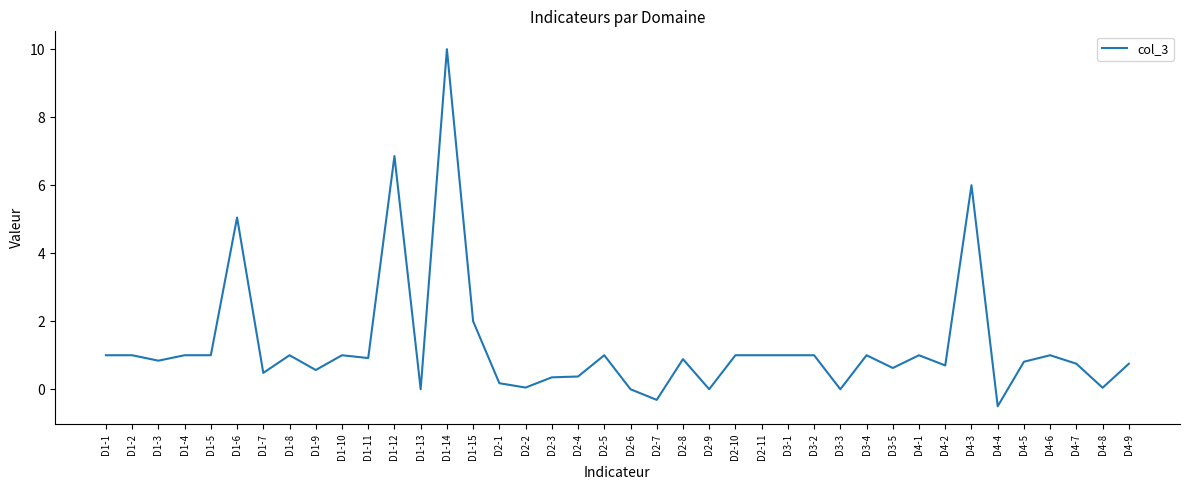

What is the change in value from D1-8 to D1-12?

+5.9